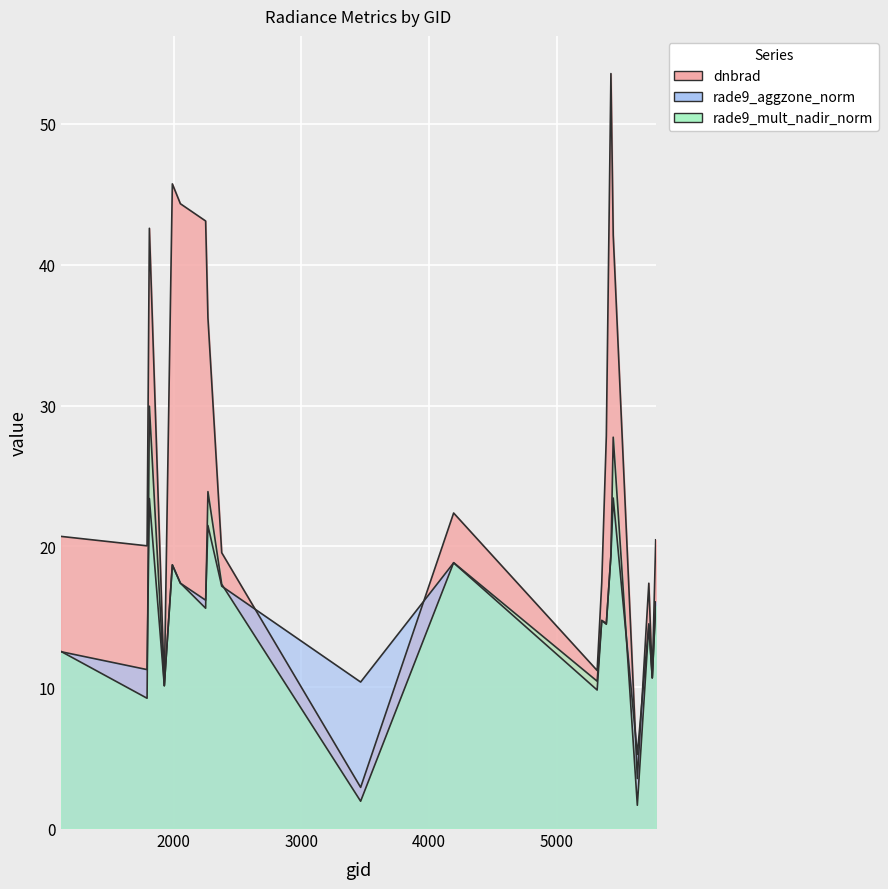

Between which two adjacent categories do rade9_aggzone_norm and rade9_mult_nadir_norm first intersect?

1115 and 1790